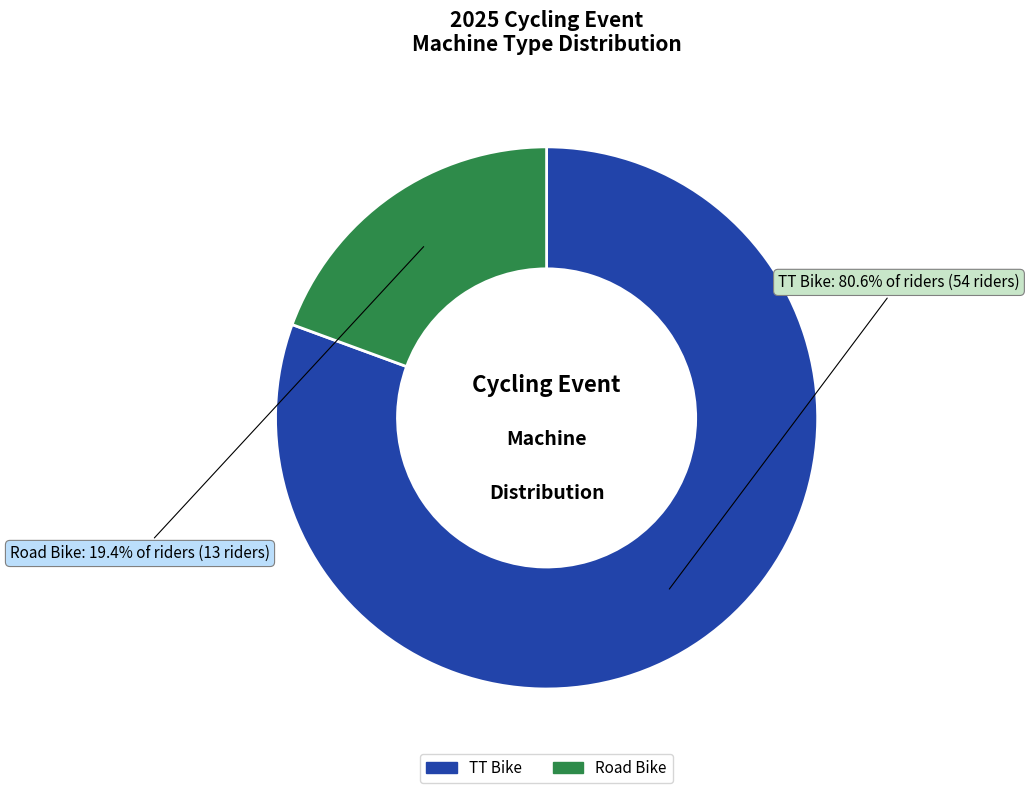

To the nearest percent, what is the difference between the Road Bike and TT Bike slice percentages?

61%